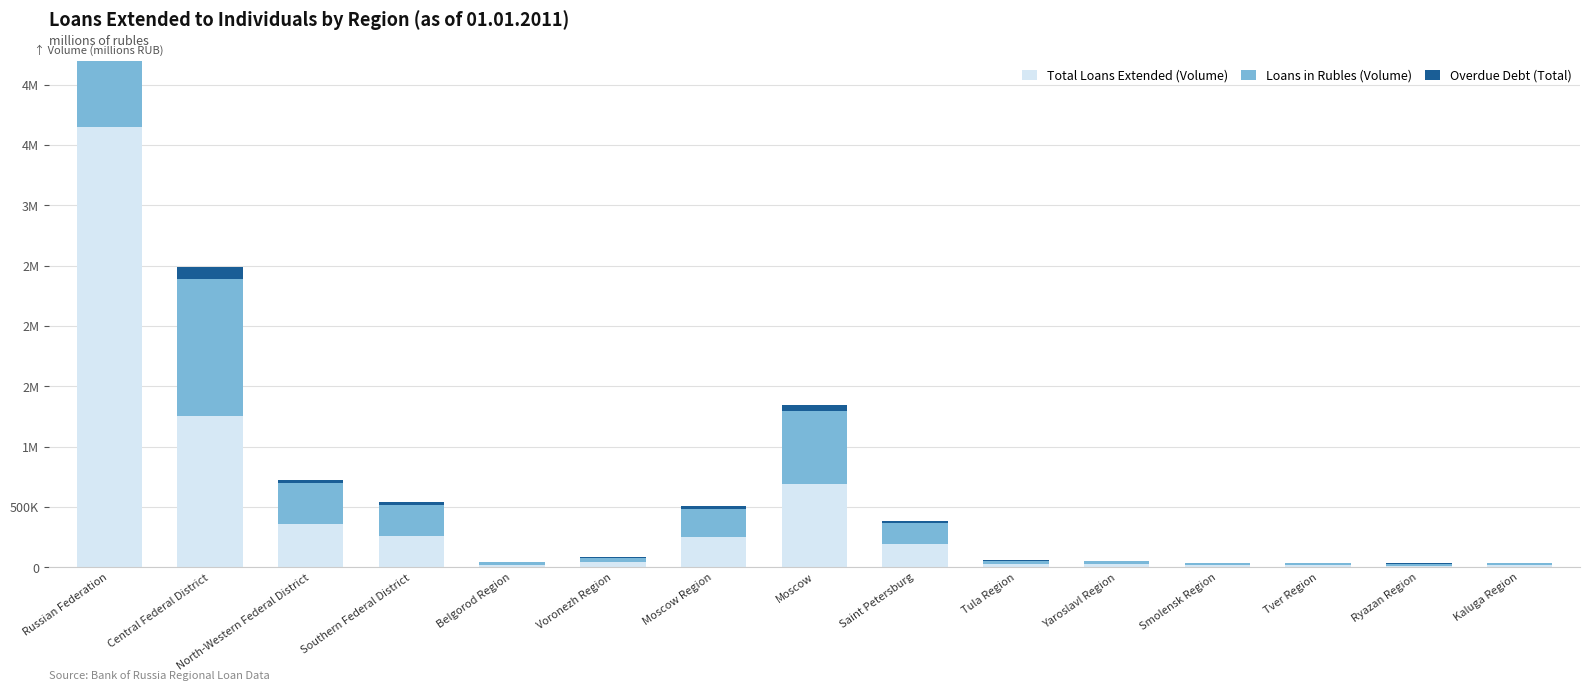

What is the label of the 14th bar from the right?

Central Federal District